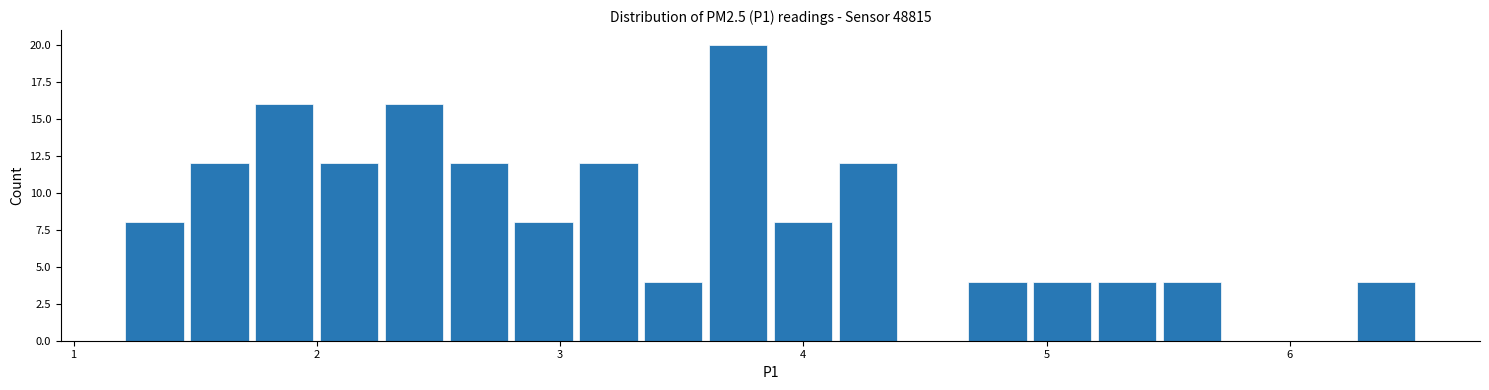

Around what value on the x-axis is the tallest bar? Give the approximate position of its centre, as read against the axis.

3.7